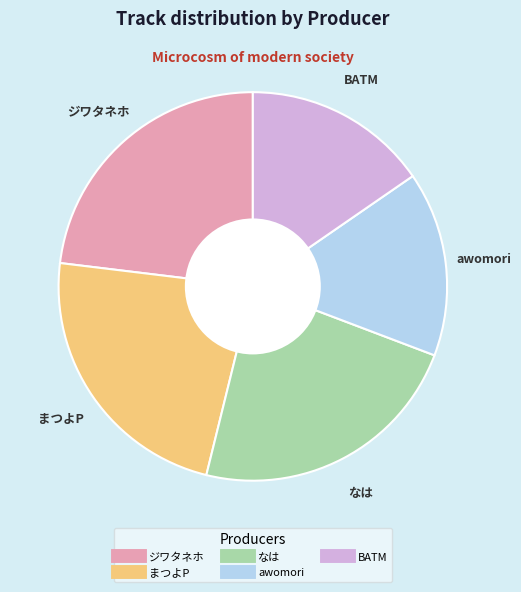

Is there any slice that represents more than half of the pie?

No